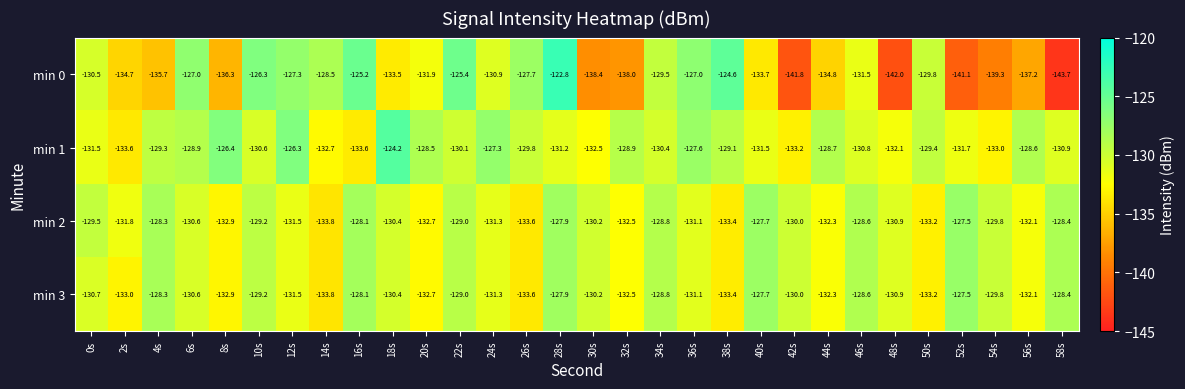

Between 18s and 58s, which series saw the biggest shift?

min 0